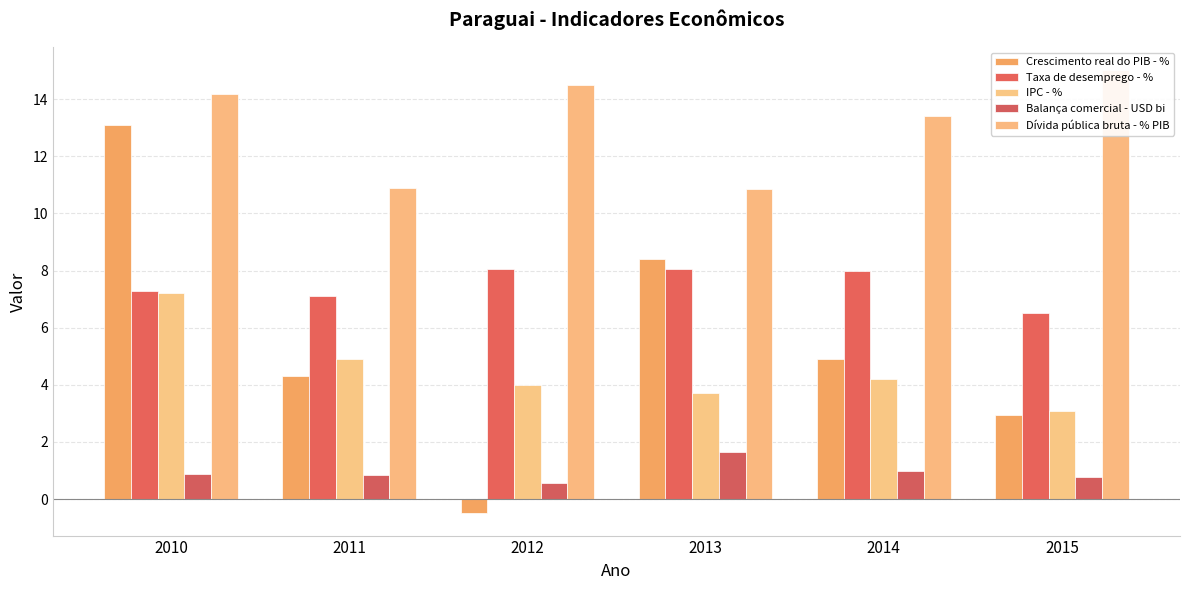

Is it true that IPC - % equals 3.1 at 2015?

True